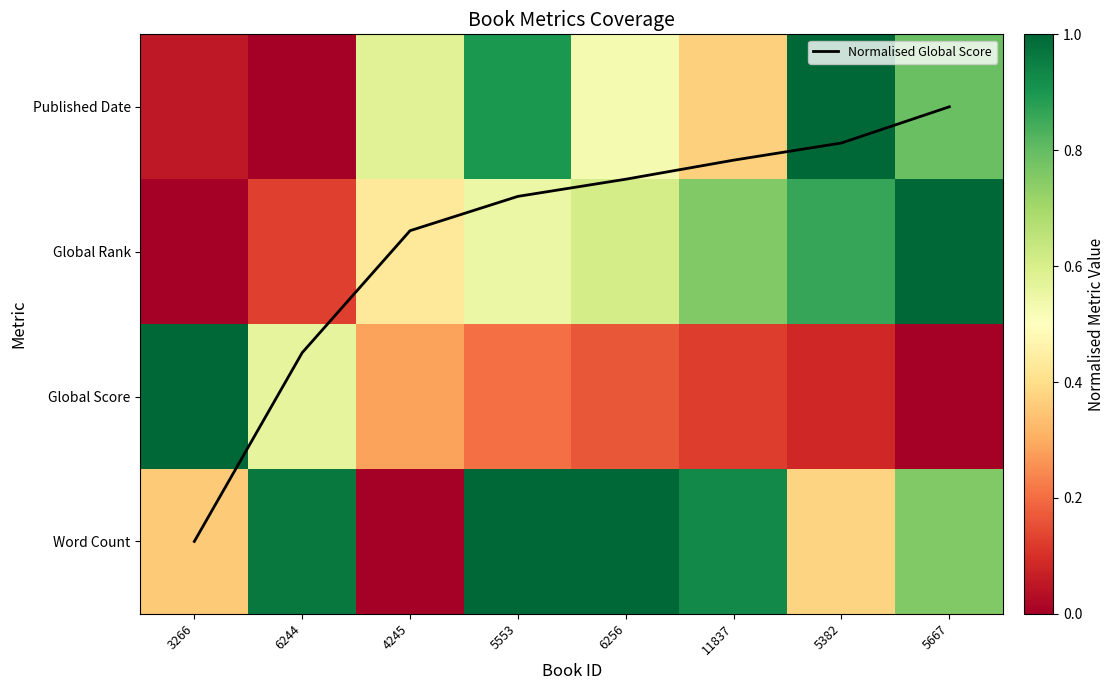

Between 5553 and 6256, which series saw the biggest shift?

Published Date